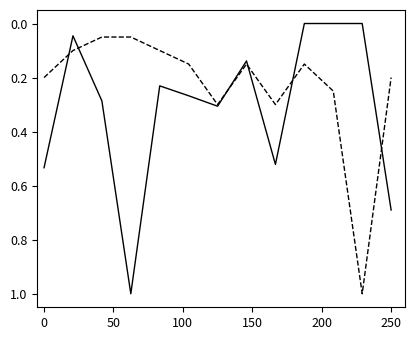

What is the greatest value displayed?

1.0